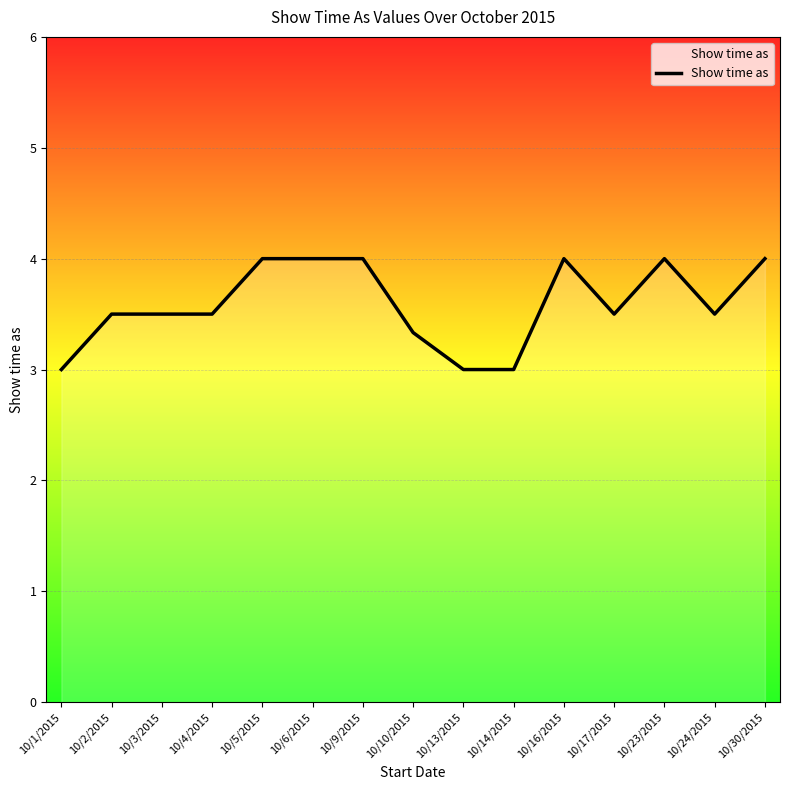

Which has a higher value, 10/16/2015 or 10/1/2015?

10/16/2015